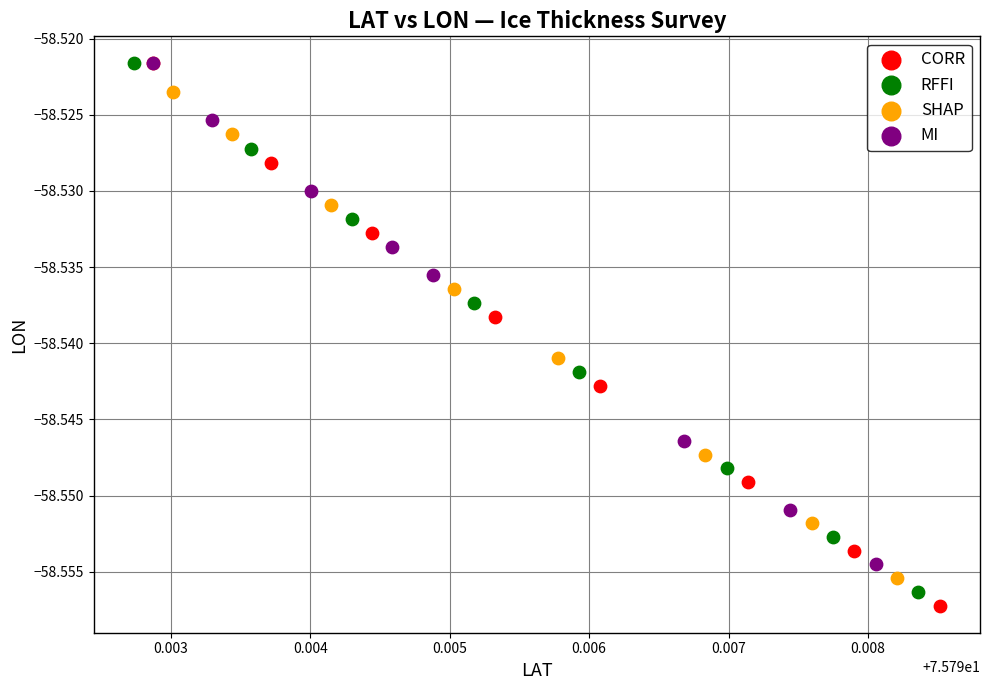

Which series has the widest spread of Y values?

CORR